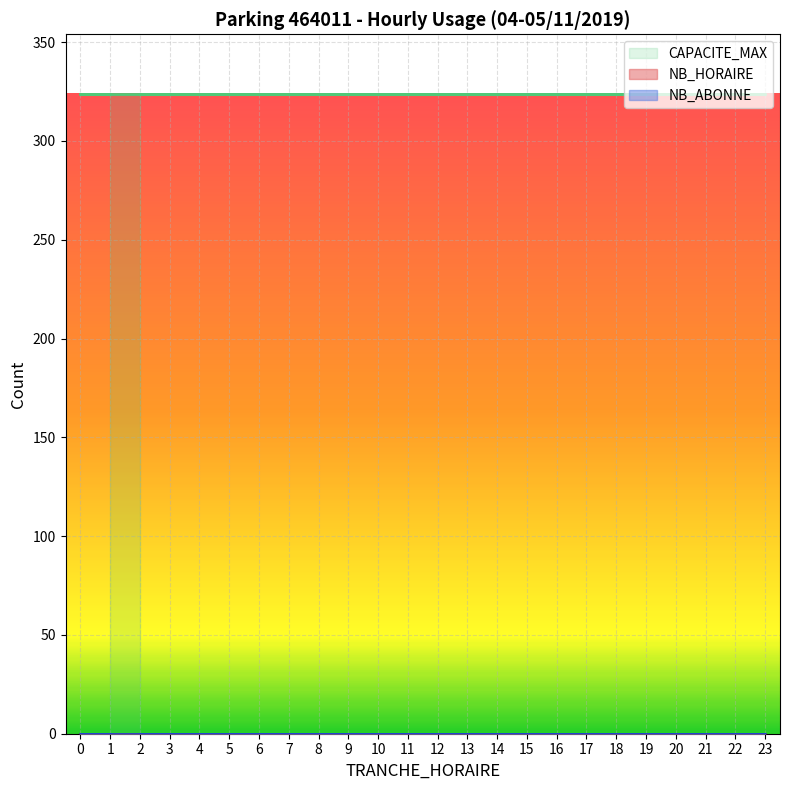

Where is CAPACITE_MAX nearest to the value 324?

2